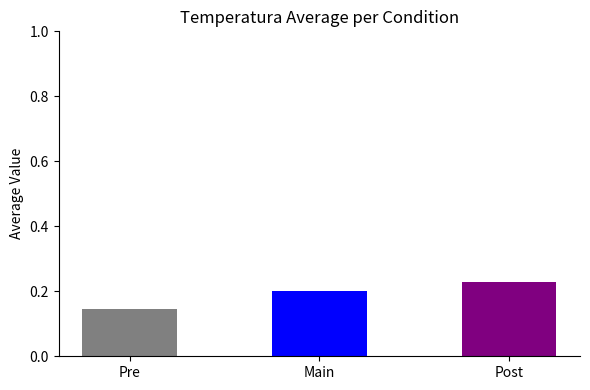

What is the change in value from Pre to Main?

+0.1